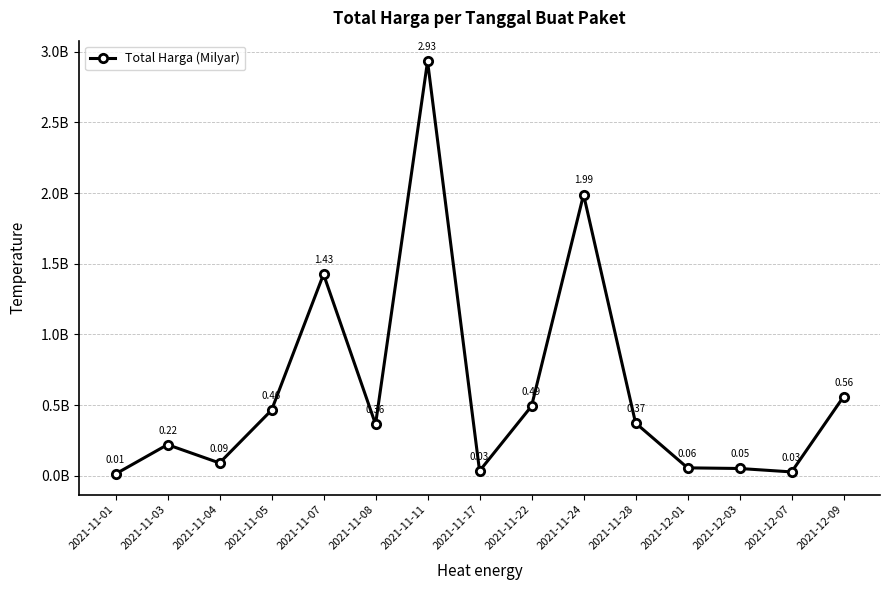

How many interior local valleys (lower than both neighbors) does the data have?

4